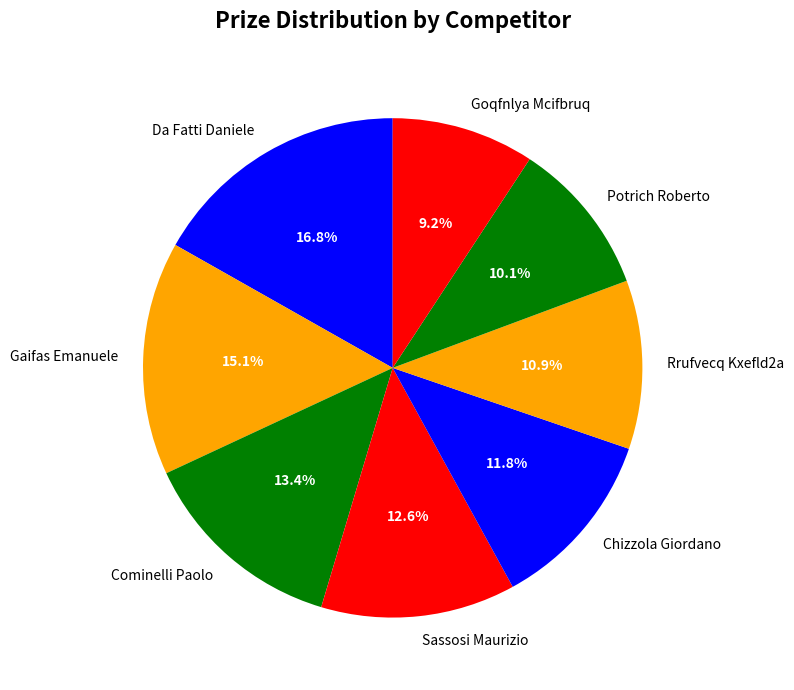

Rank the categories by value from lowest to highest.

Goqfnlya Mcifbruq, Potrich Roberto, Rrufvecq Kxefld2a, Chizzola Giordano, Sassosi Maurizio, Cominelli Paolo, Gaifas Emanuele, Da Fatti Daniele